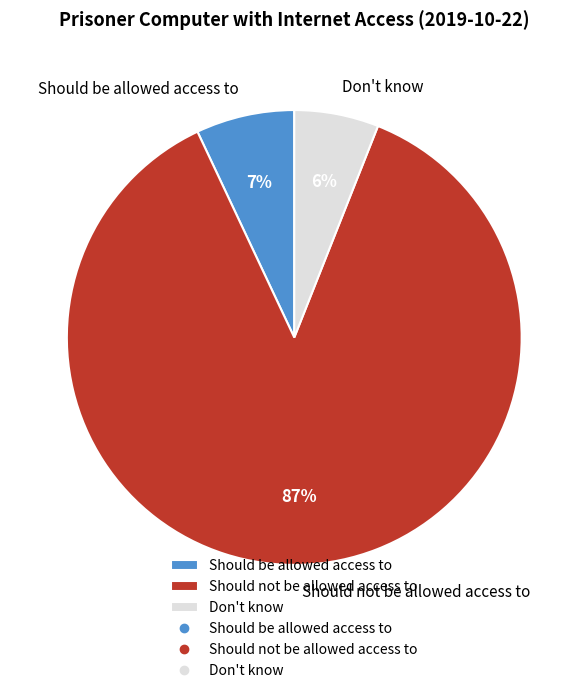

To the nearest percent, what portion does Should not be allowed access to represent?

87%